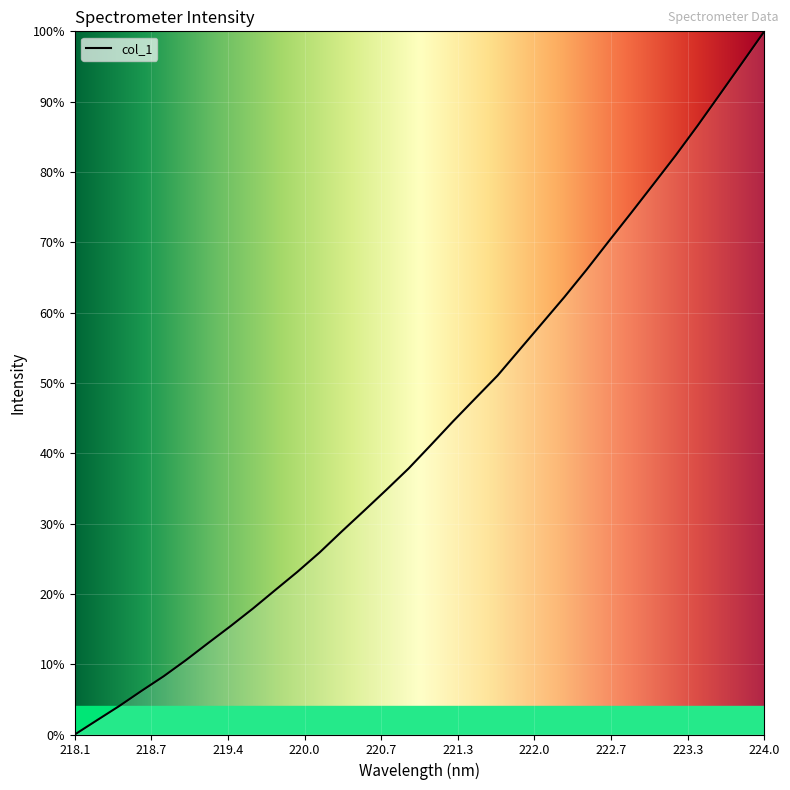

What is the difference between the maximum and minimum values?

100.0